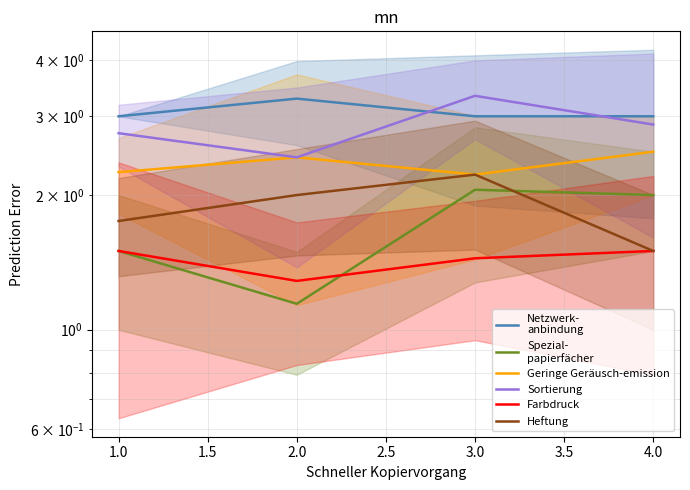

What is the total value across all series at 2.0?

12.6